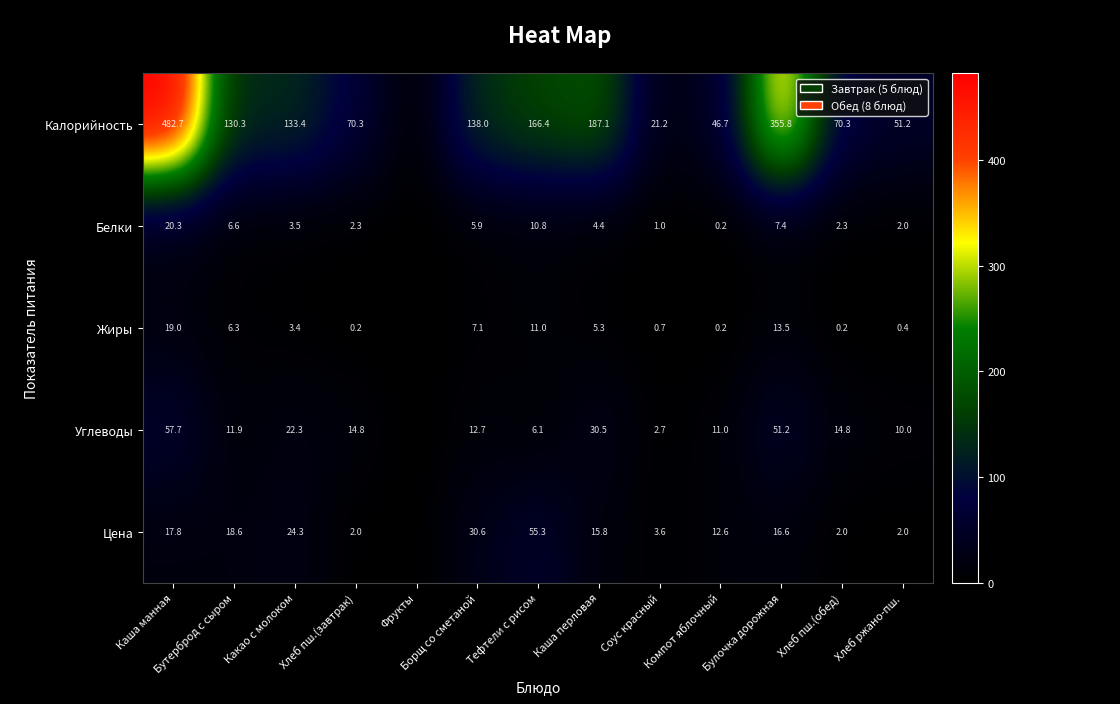

What is the sum of the Цена values at Бутерброд с сыром and Хлеб пш.(завтрак)?

20.6